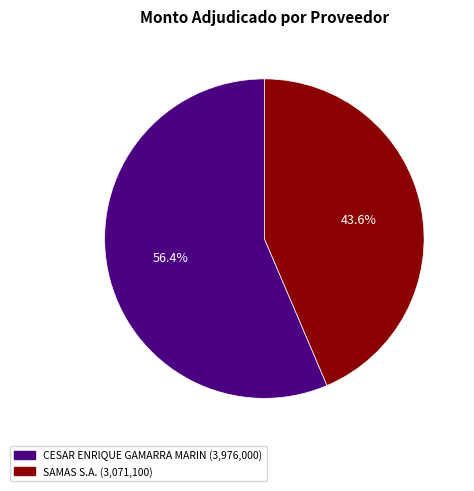

What percentage is the SAMAS S.A. slice, to the nearest percent?

44%